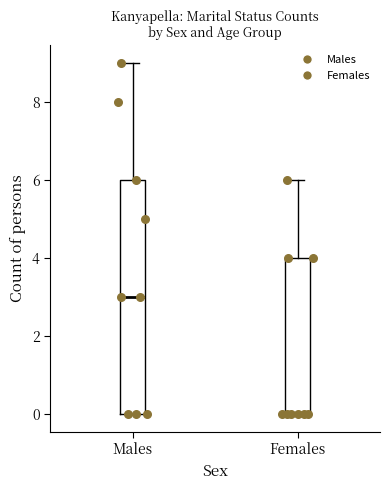

Reading left to right, transcribe this box plot: for each box, give where its median line is, the range the box spans, and where its two whiskers end, as read against the y-axis. The values are not printed on the chart, so give them approximately, as read against the axis.

Males: median 3, box 0 to 6, whiskers 0 to 9
Females: median 0 (drawn on the box's lower edge), box 0 to 4, whiskers 0 to 6